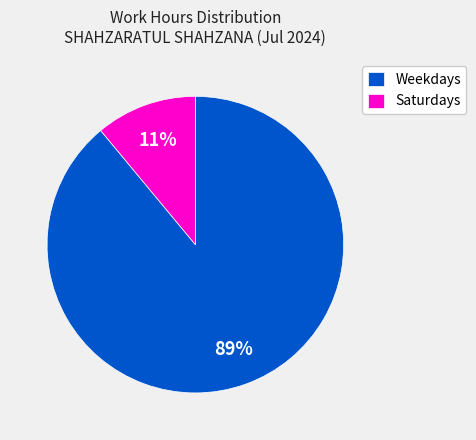

What percentage is the Saturdays slice, to the nearest percent?

11%